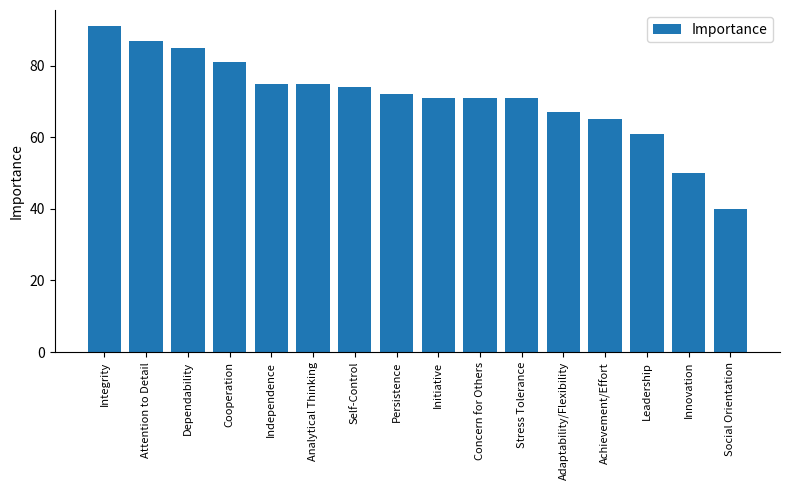

Reading left to right, transcribe all the data shown in this chart.

Integrity=91	Attention to Detail=87	Dependability=85	Cooperation=81	Independence=75	Analytical Thinking=75	Self-Control=74	Persistence=72	Initiative=71	Concern for Others=71	Stress Tolerance=71	Adaptability/Flexibility=67	Achievement/Effort=65	Leadership=61	Innovation=50	Social Orientation=40